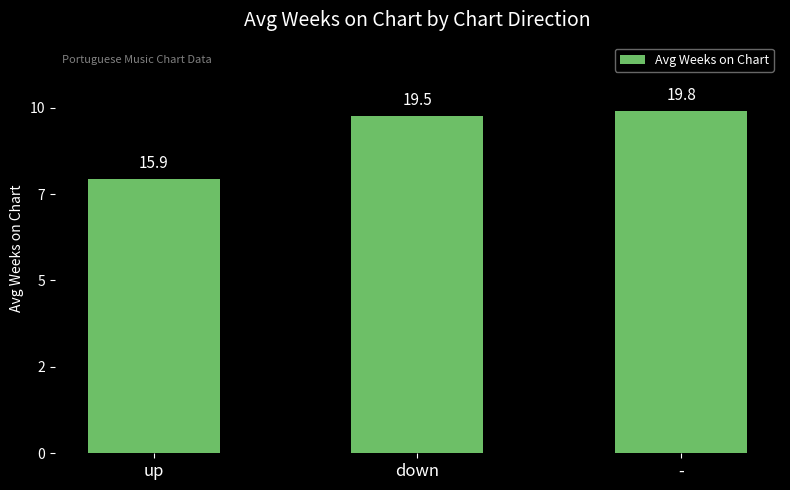

True or false: the data shows 13.2 at -.

False